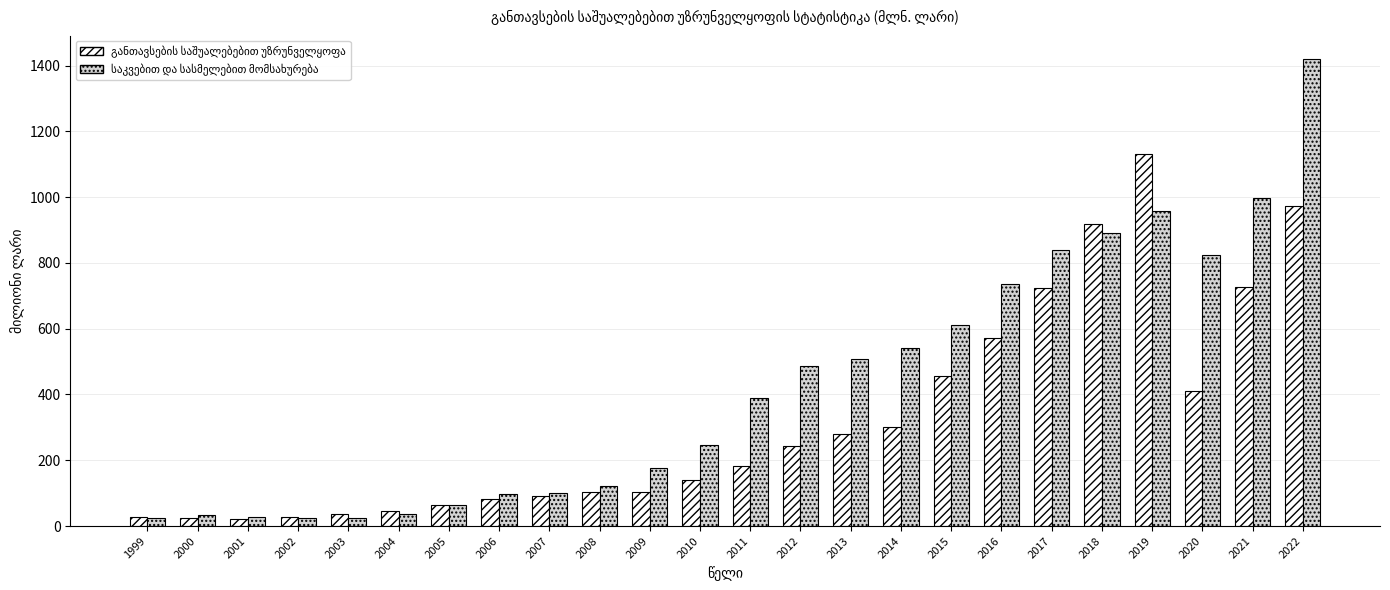

Does the chart contain stacked bars?

No